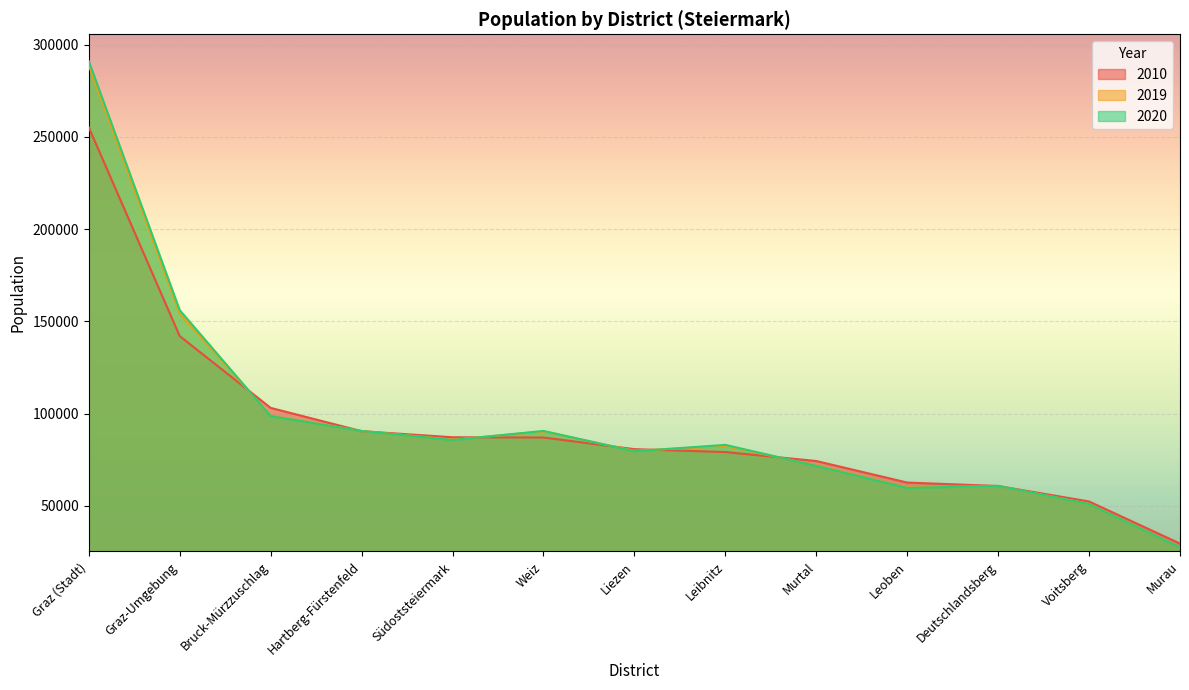

Reading right to left, transcribe all the data shown in this chart.

2010: 29616	52425	60819	62683	74356	79219	80780	87091	87216	90521	103140	142027	255152
2019: 27659	51161	60821	60060	72004	82484	79901	90343	85947	90622	98984	154260	288806
2020: 27551	51055	60873	59785	71719	83101	79642	90667	85728	90623	98719	156106	291007